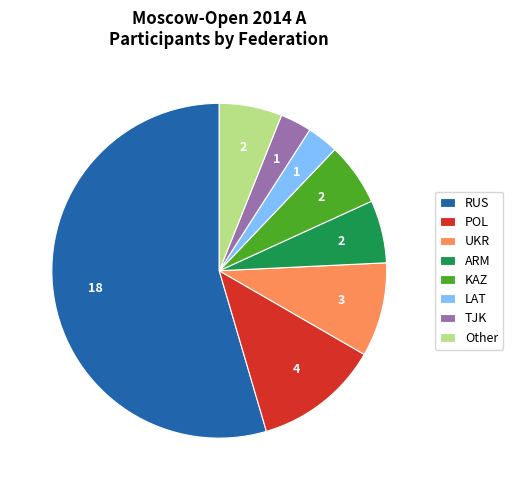

Which slice is the largest?

RUS